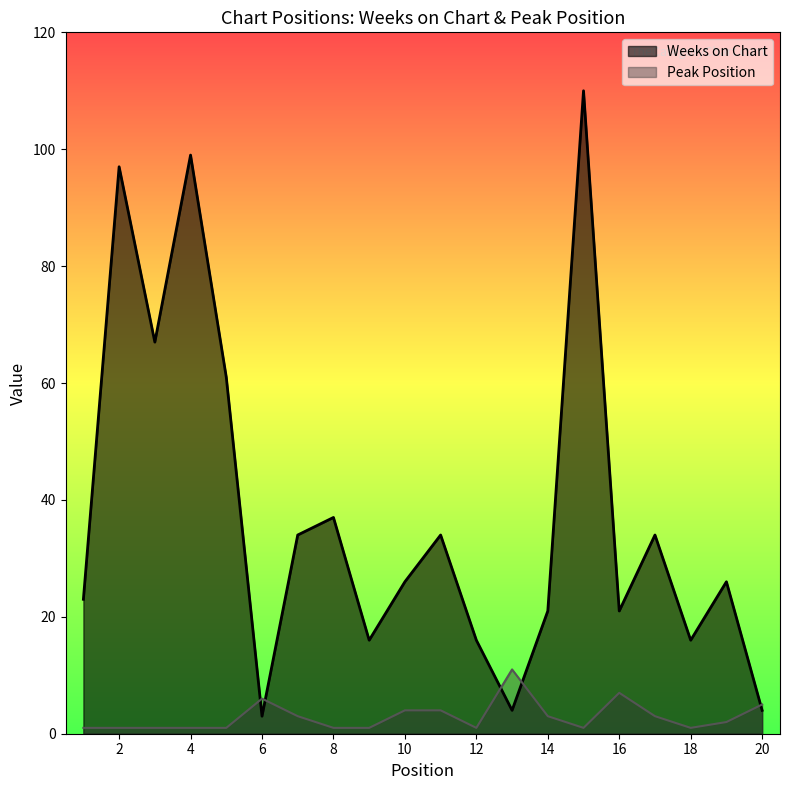

Rank the categories by Peak Position value from lowest to highest.

1, 2, 3, 4, 5, 8, 9, 12, 15, 18, 19, 7, 14, 17, 10, 11, 20, 6, 16, 13